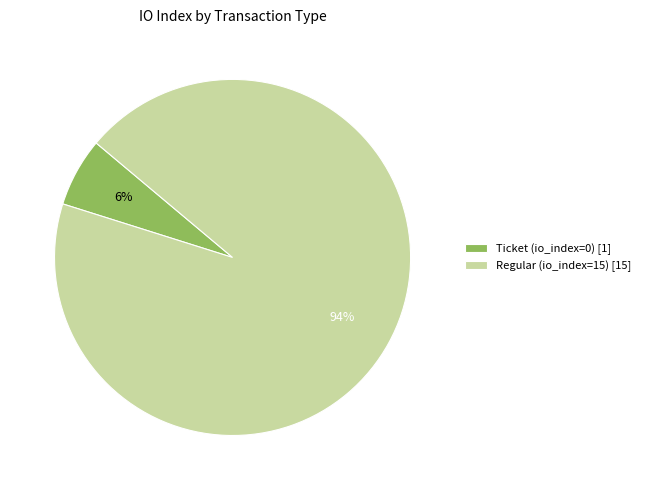

Which slice is the smallest?

Ticket (io_index=0)